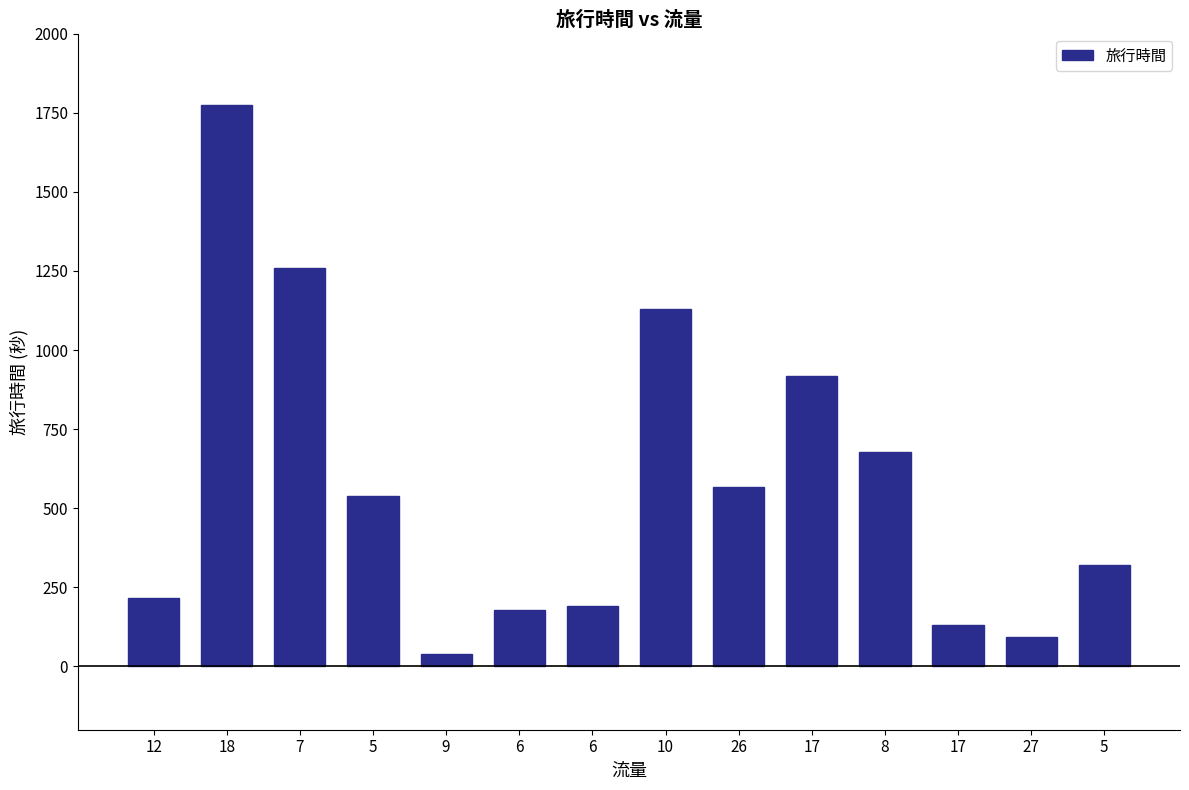

List the labels in order of value, smallest first.

9, 27, 17, 6, 6, 12, 5, 5, 26, 8, 17, 10, 7, 18